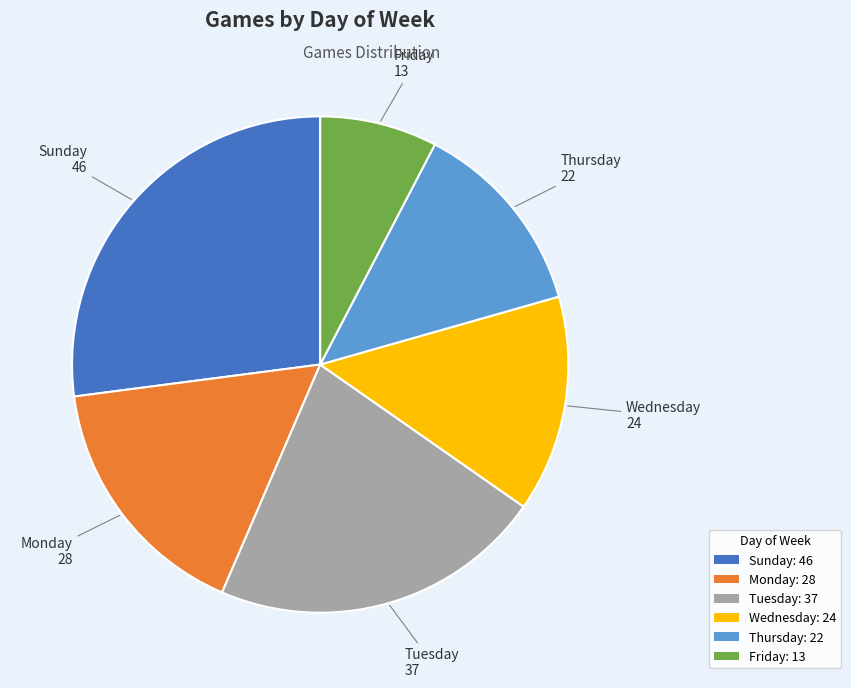

The Friday: 13 slice represents 20% of the pie. True or false?

False